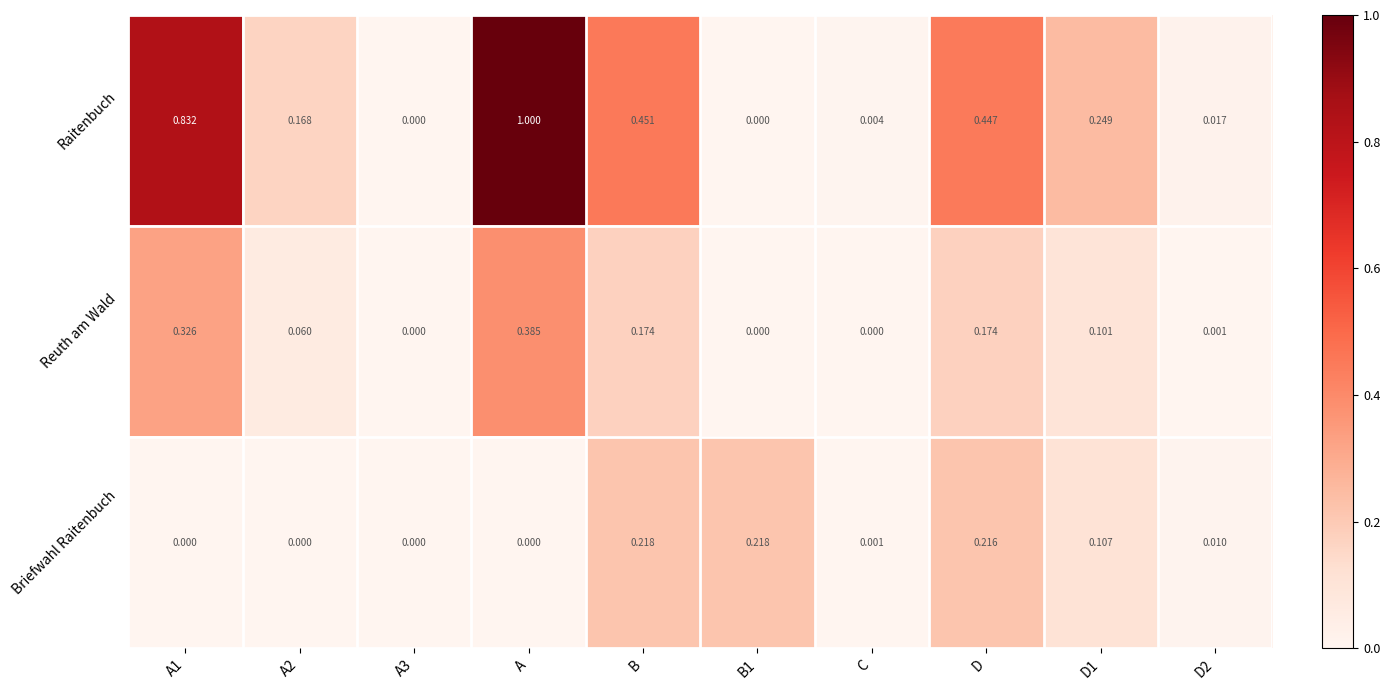

At B, list the series in order from smallest to largest.

Reuth am Wald, Briefwahl Raitenbuch, Raitenbuch